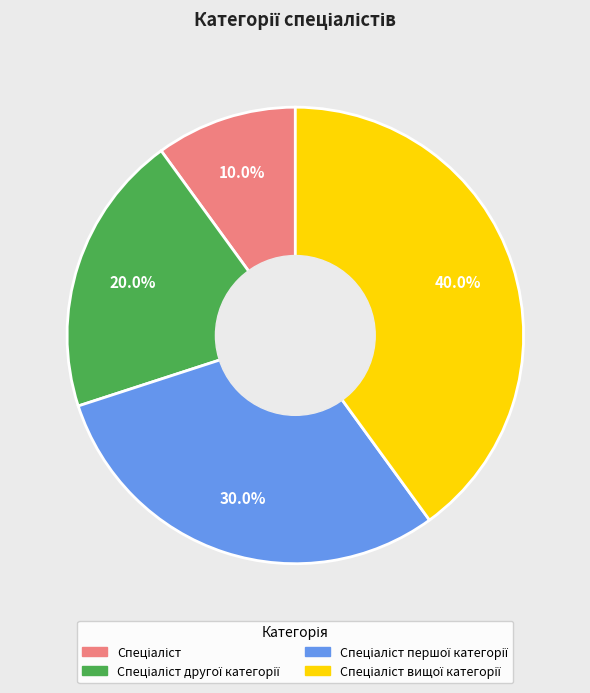

Does any single category account for the majority?

No